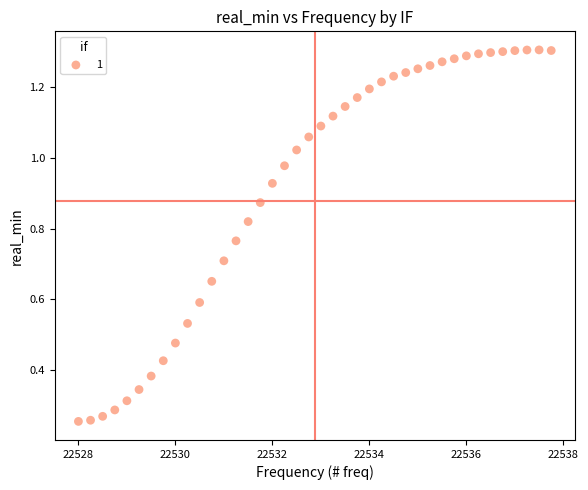

What is the range of X values (max minus min)?

9.8